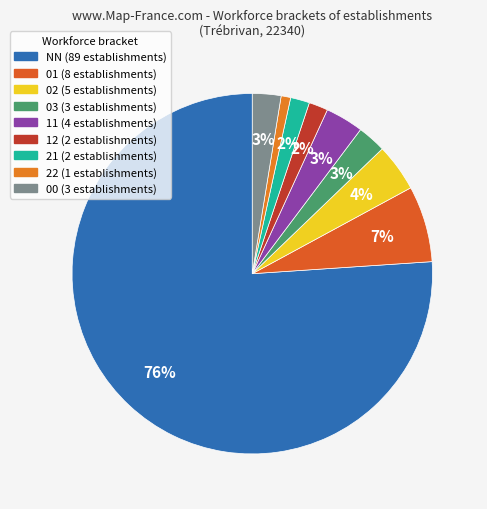

Count the number of slices in the pie.

9